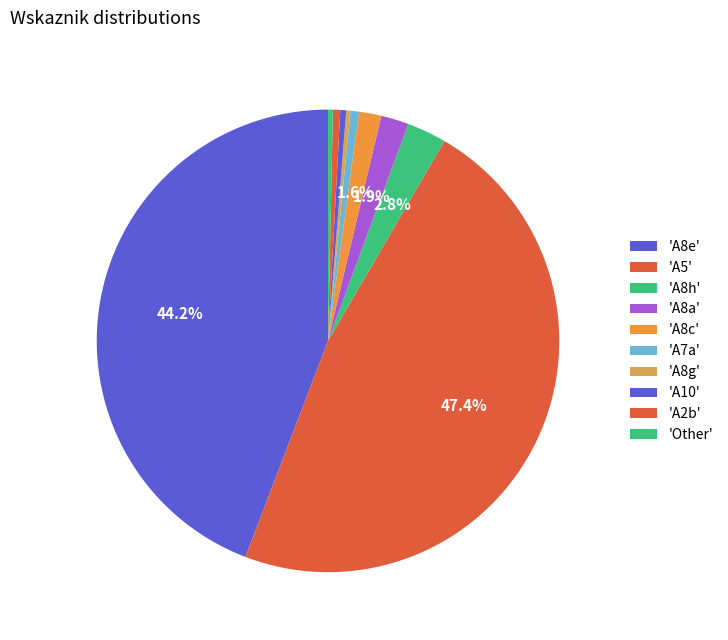

How many slices are in this pie chart?

10